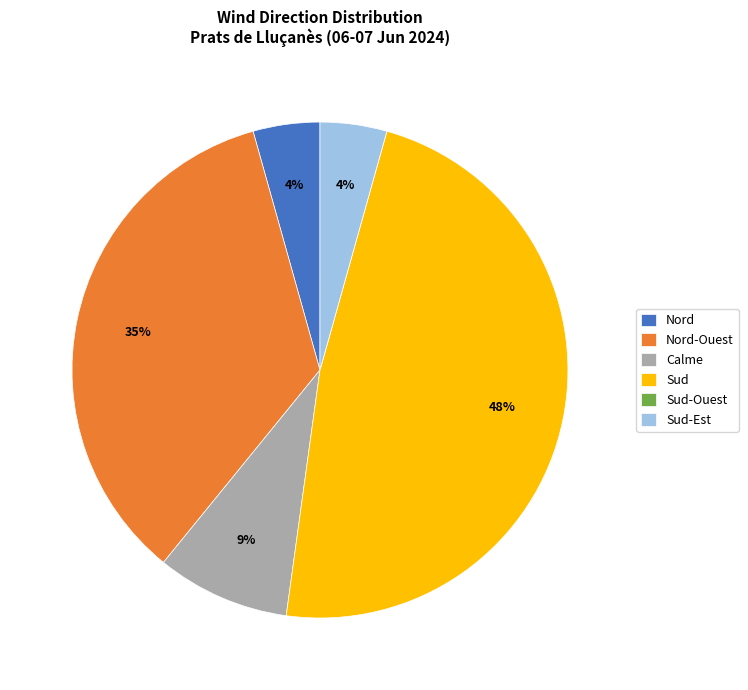

The Calme slice represents 16% of the pie. True or false?

False